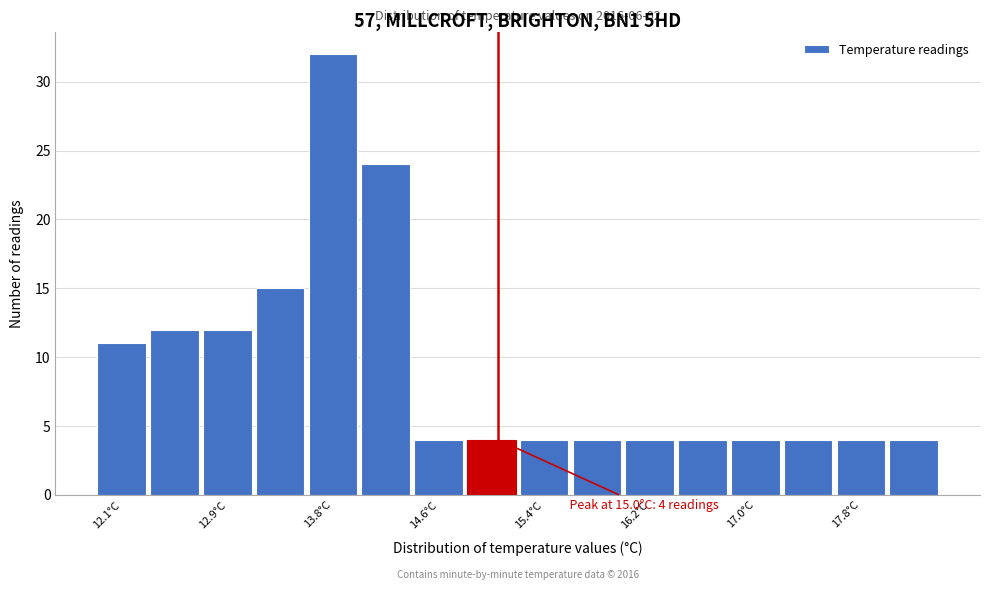

Over which range of the x-axis is the bar tallest?

13.55 to 13.95